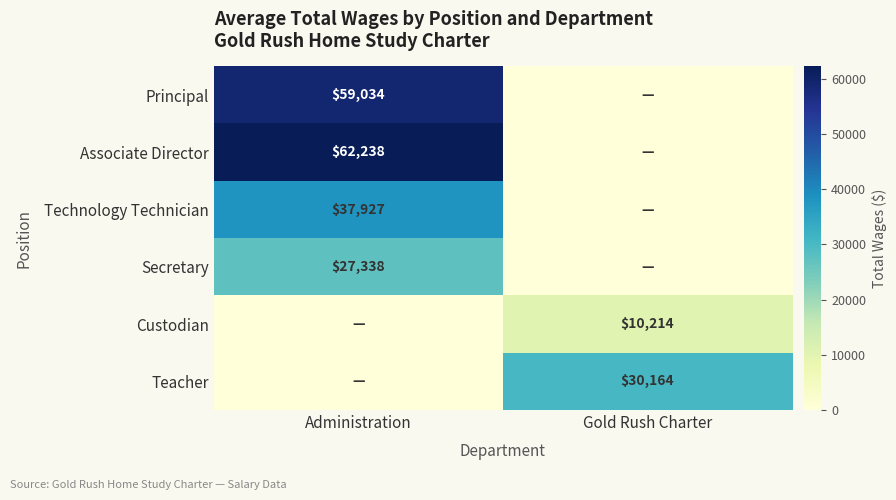

The Custodian series shows 10214 at Gold Rush Charter. True or false?

True